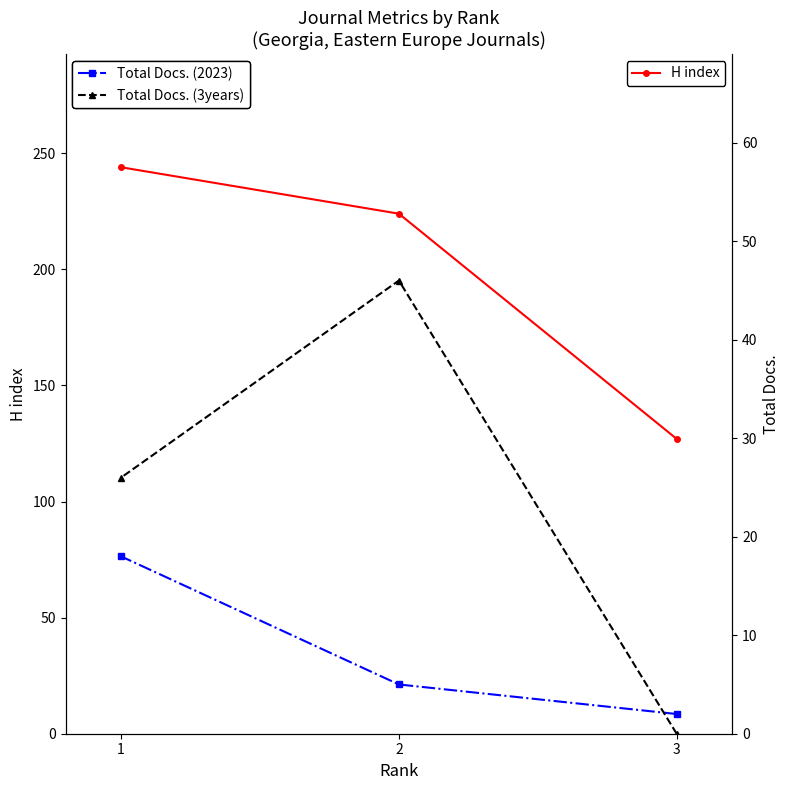

Rank the categories by Total Docs. (3years) value from highest to lowest.

2, 1, 3